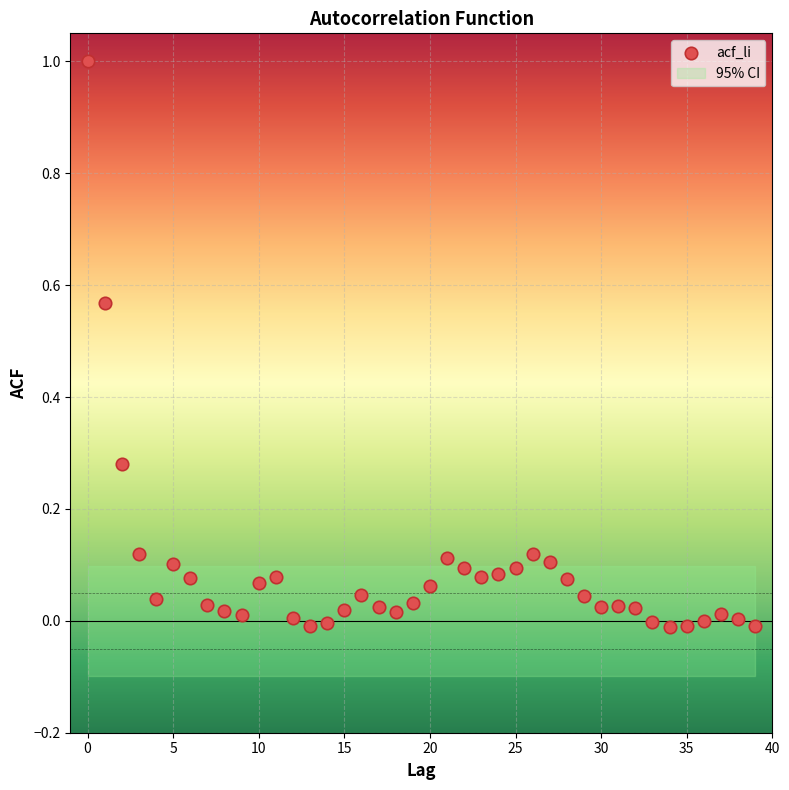

What is the range of Y values (max minus min)?

1.0